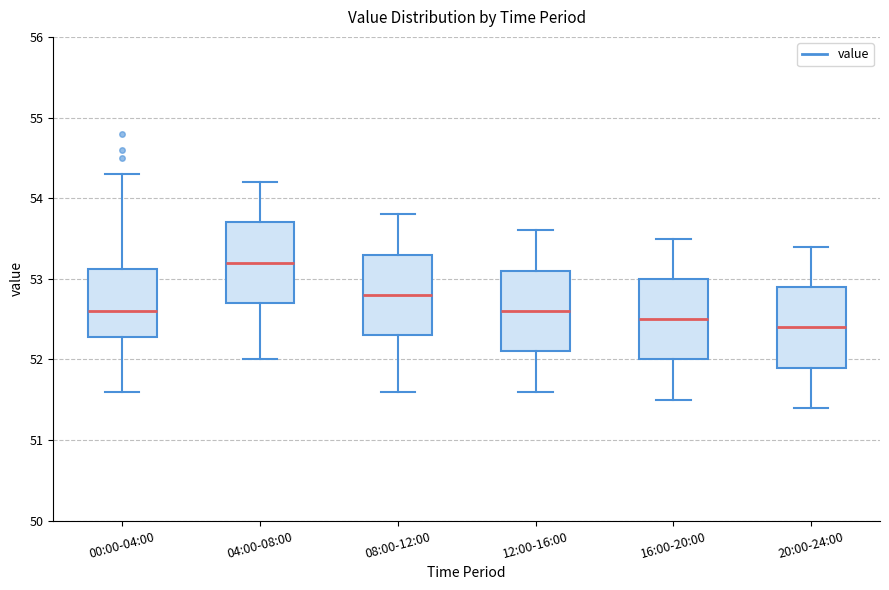

Where is the lower edge of the box for 12:00-16:00 on the y-axis? The values are not printed on the chart, so give them approximately, as read against the axis.

52.1